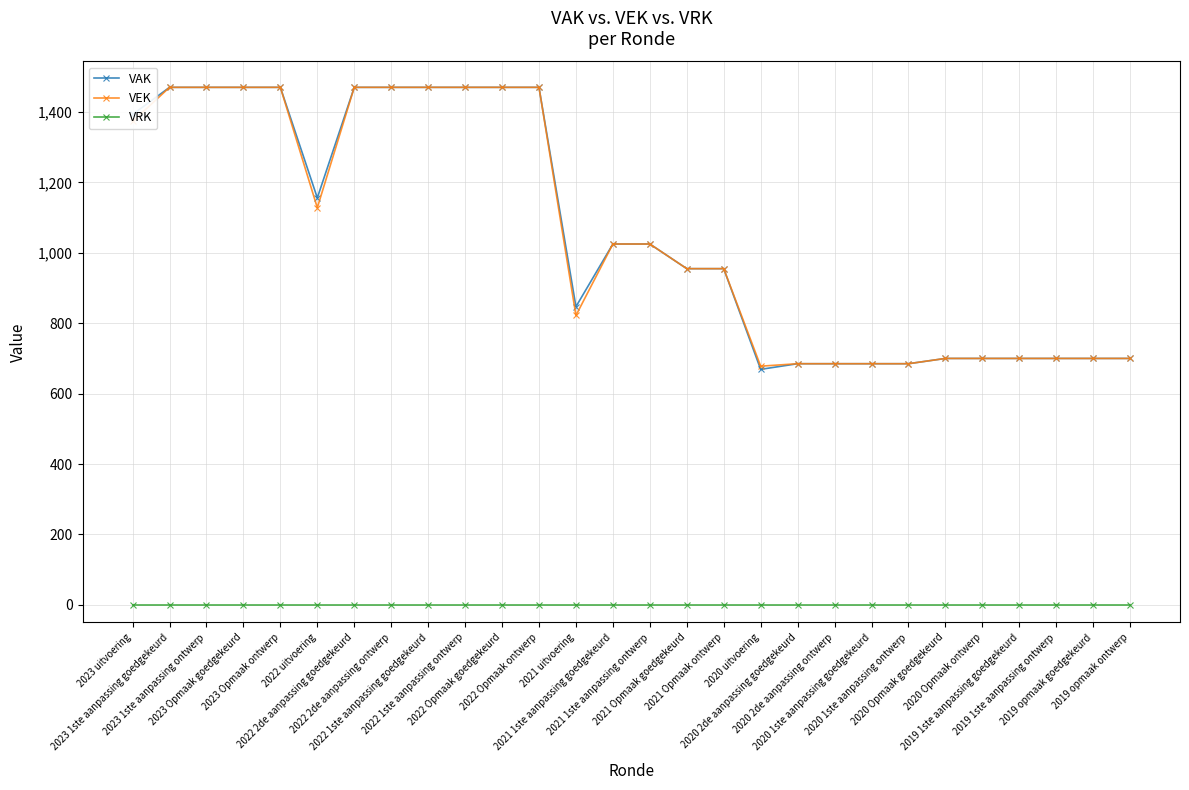

Which series has the widest spread of values?

VAK